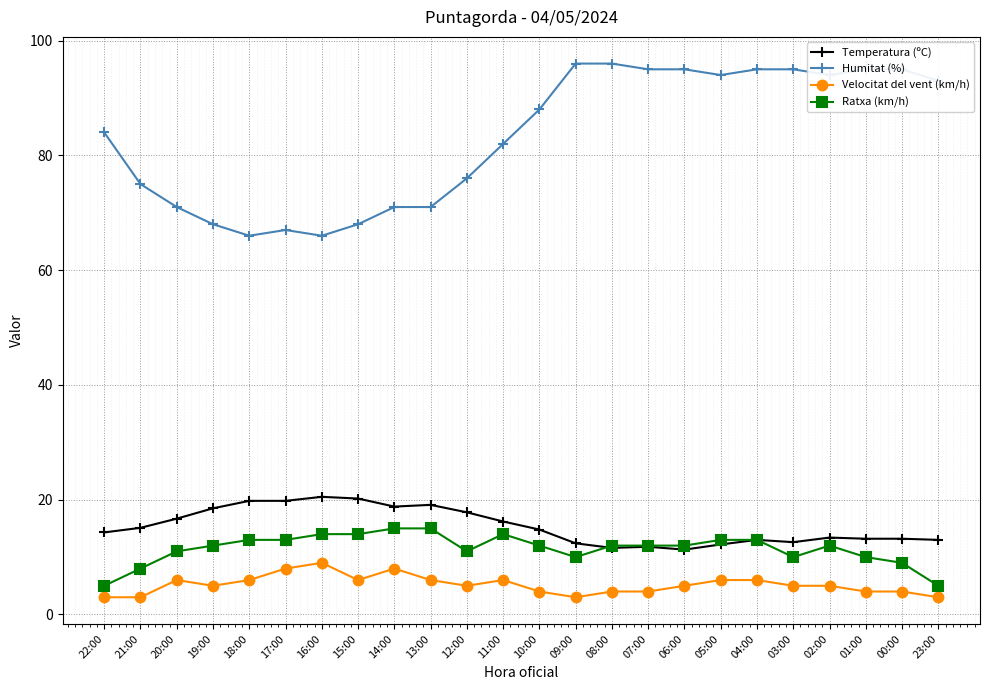

Is it true that Temperatura (ºC) equals 6.5 at 01:00?

False